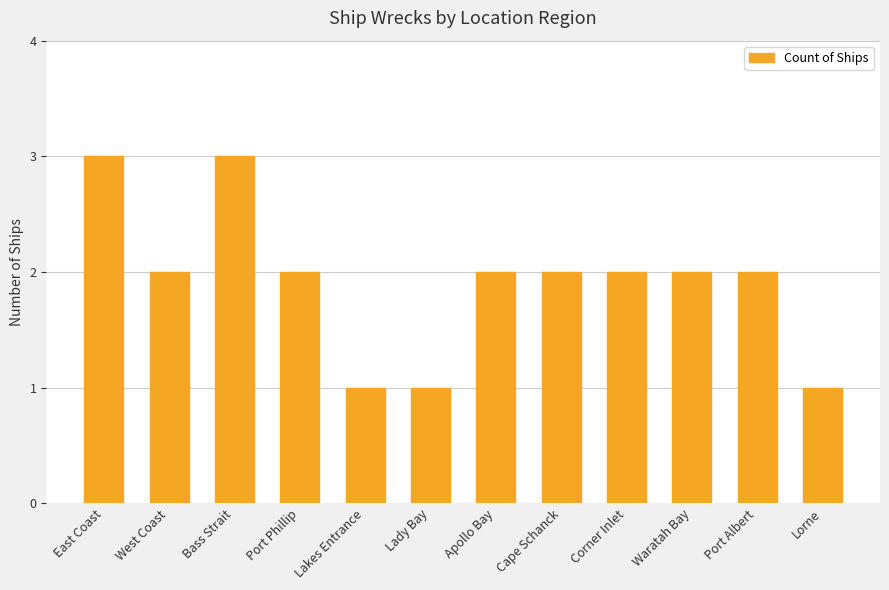

Count the values in the range 2 to 3.

9